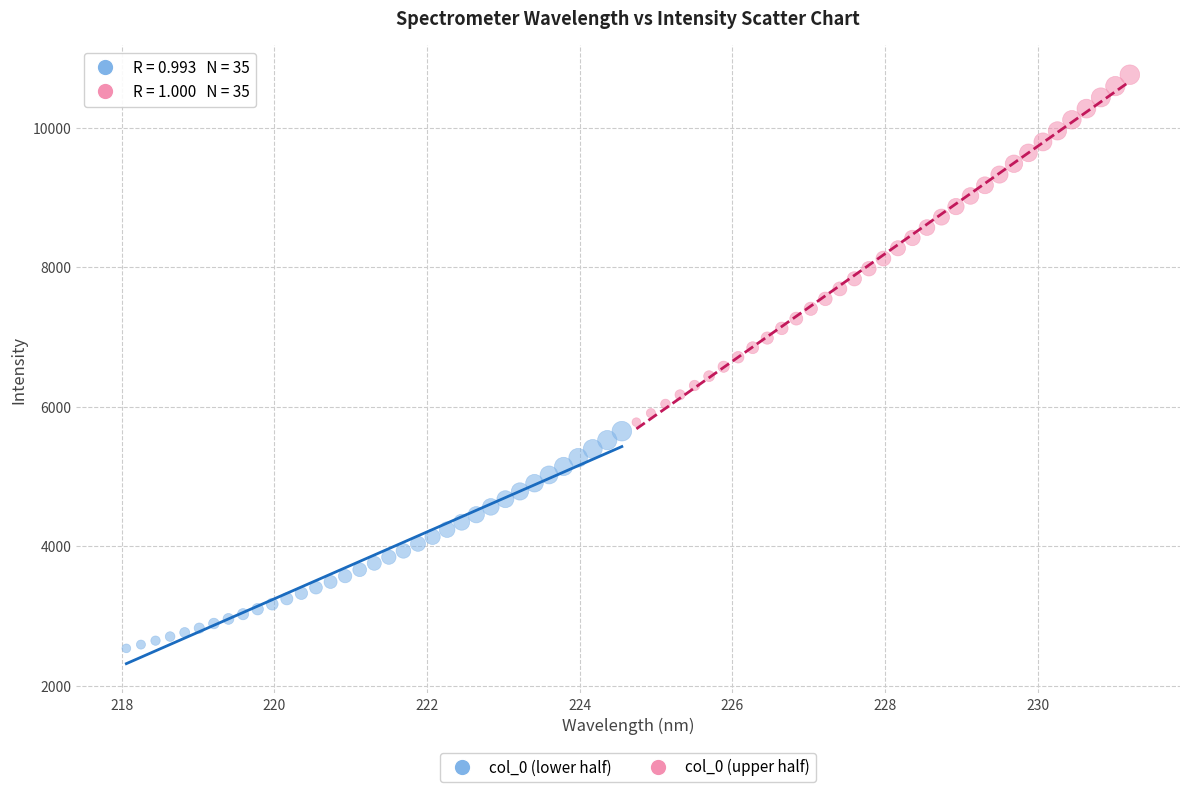

Which series reaches the maximum Y coordinate?

col_0 (upper half)